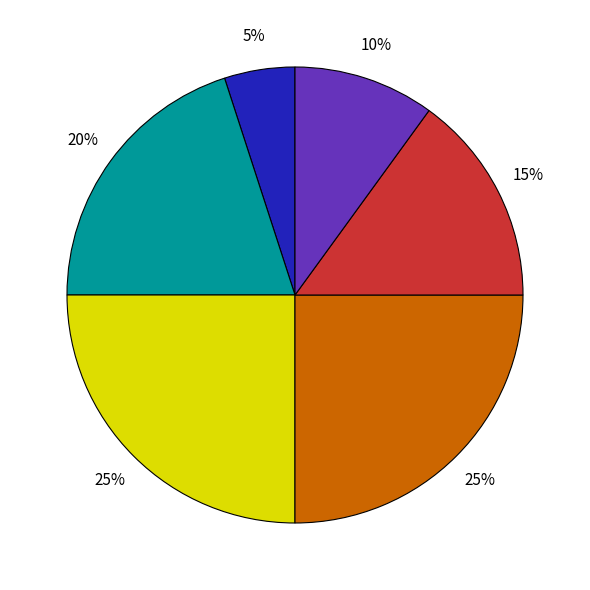

Does any single category account for the majority?

No